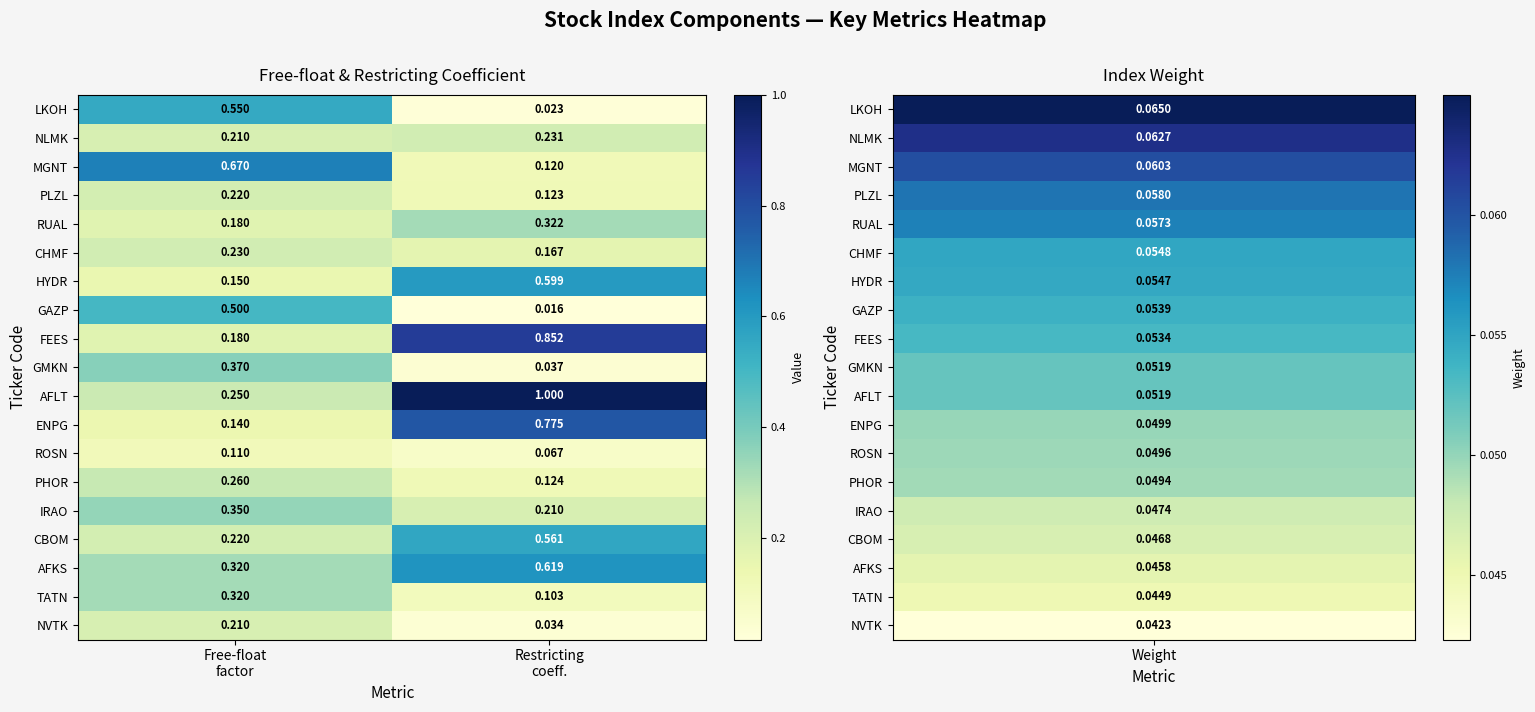

What is the difference between the highest and lowest values at Restricting
coeff.?

1.0